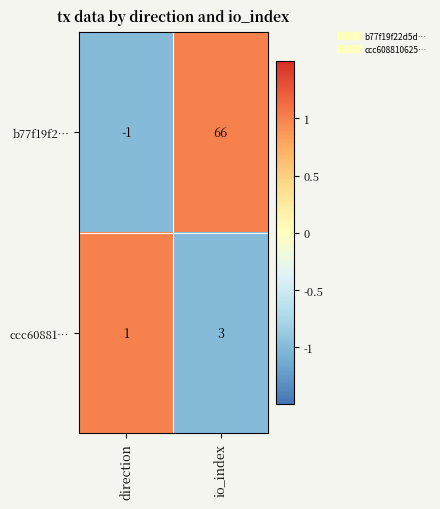

Is the value of ccc60881… at direction greater than the value of b77f19f2… at direction?

Yes